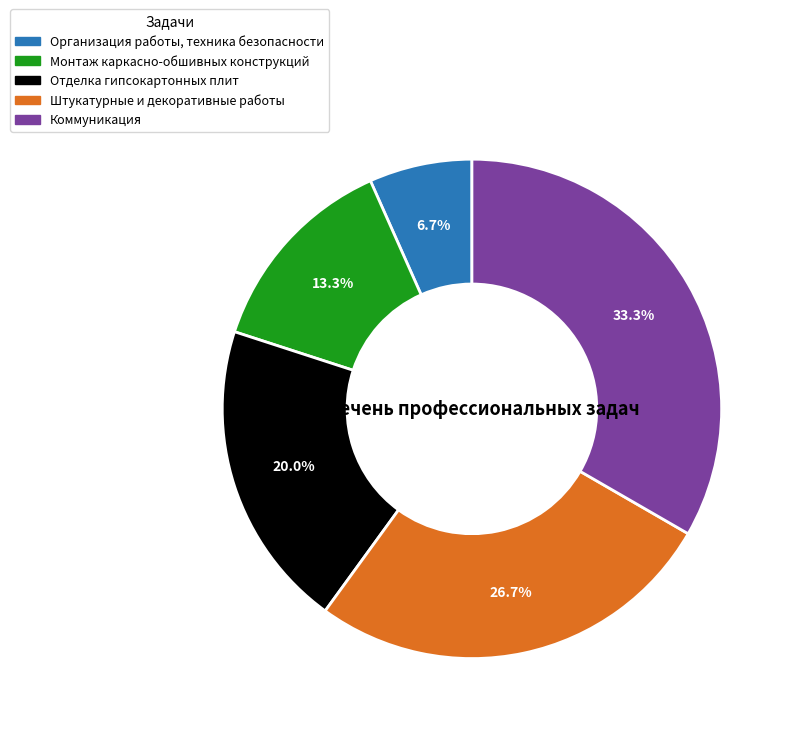

To the nearest percent, what portion does Коммуникация represent?

33%